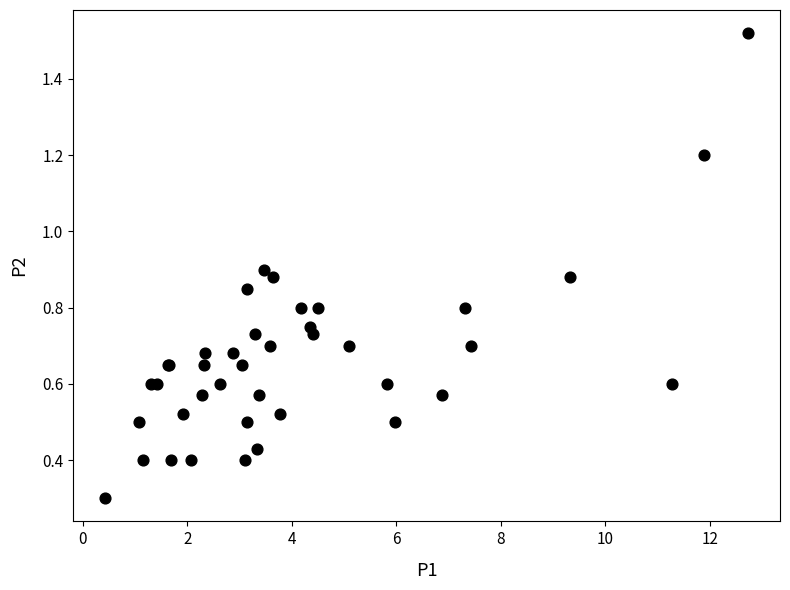

What Y value in the scatter plot is closest to 0?

0.3